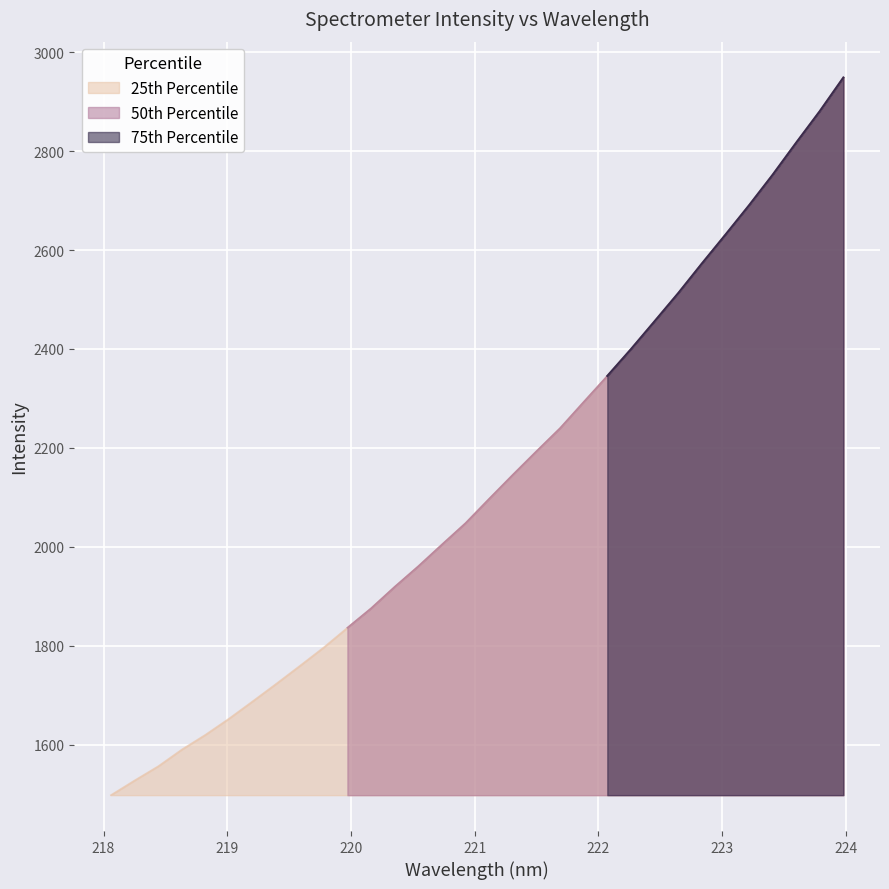

At which label is the value closest to 2223?

221.6902